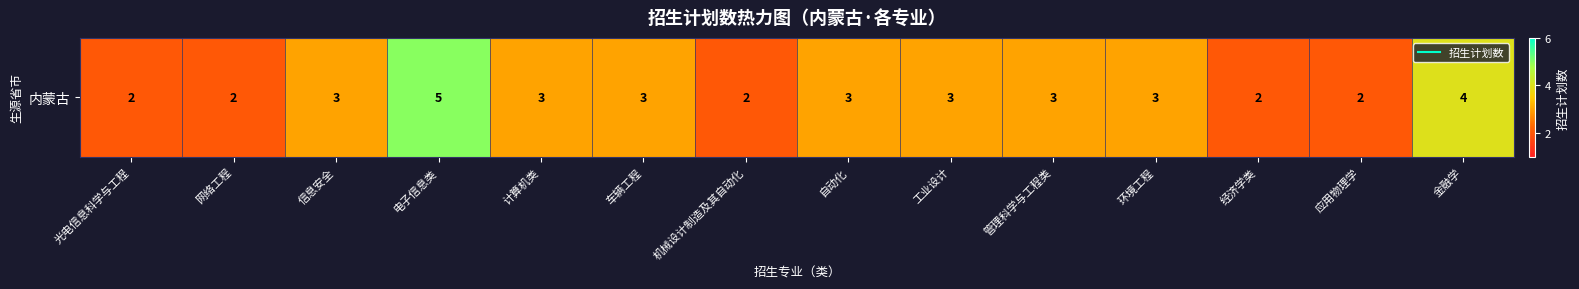

At which category does the chart reach its minimum across all series?

光电信息科学与工程